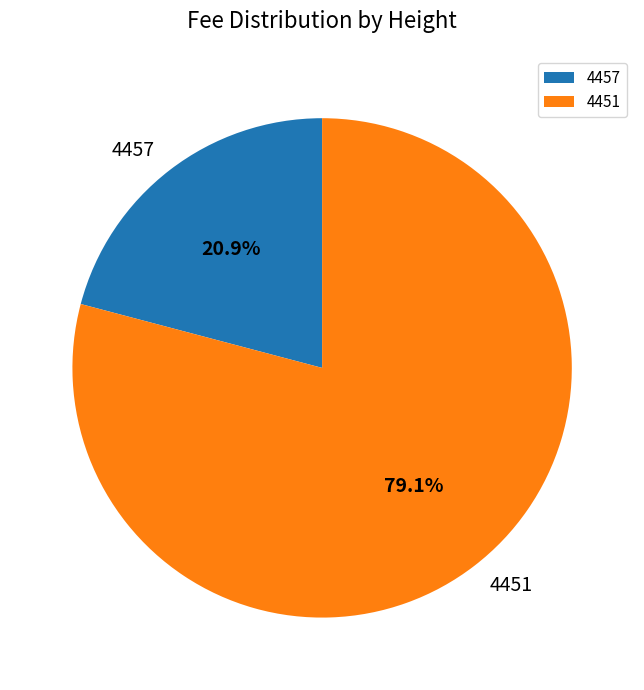

How many slices are in this pie chart?

2